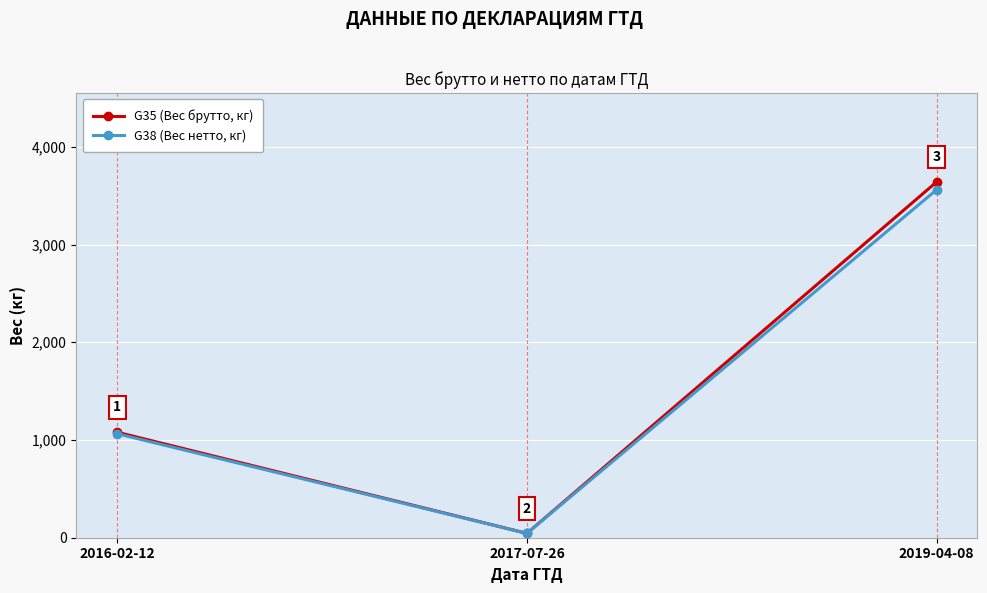

What is the difference between the G35 (Вес брутто, кг) values at 2019-04-08 and 2016-02-12?

2560.7